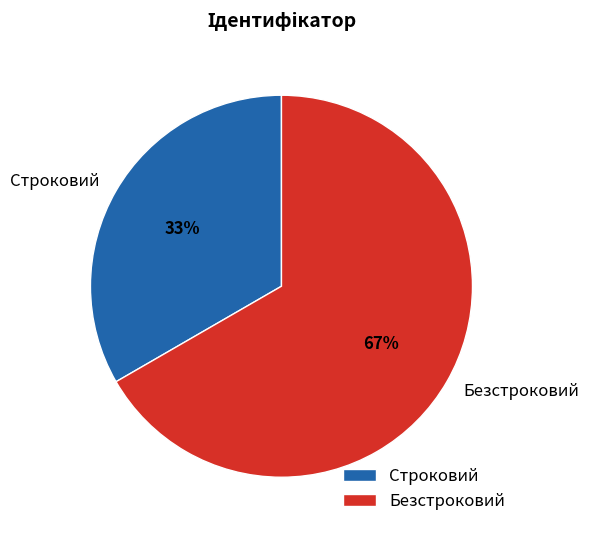

The Строковий slice represents 20% of the pie. True or false?

False